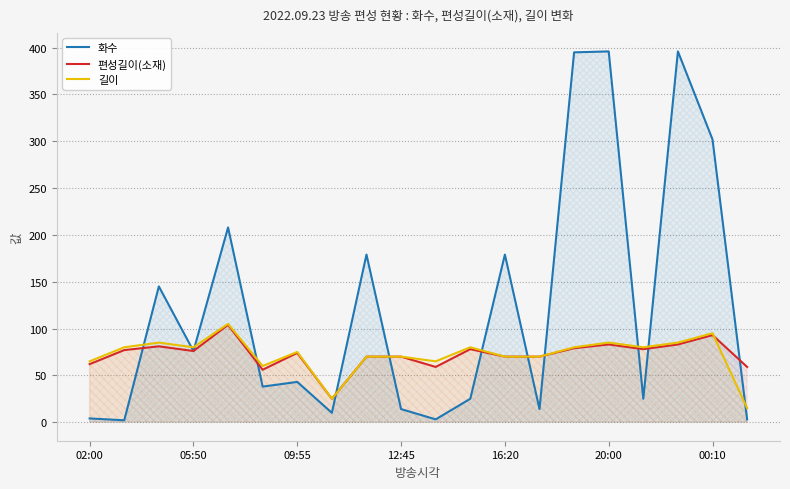

How many lines are shown in the chart?

3